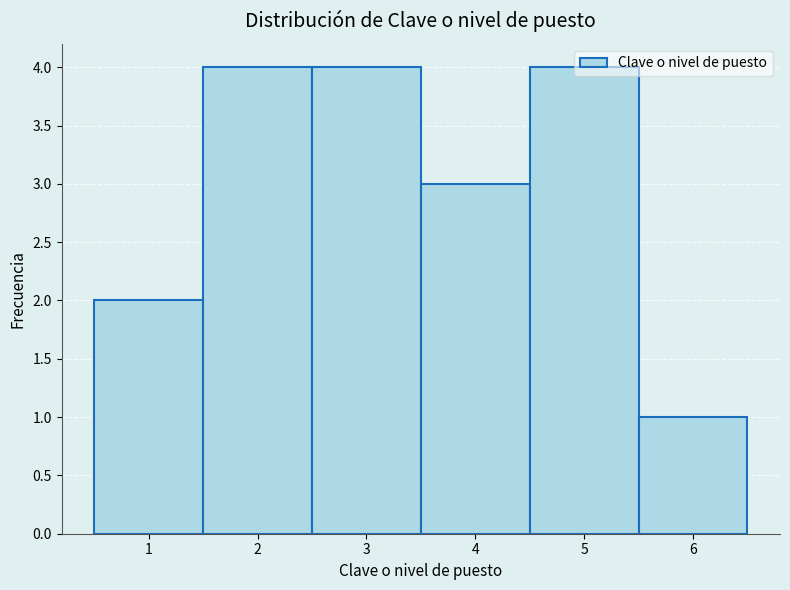

Reading left to right, transcribe this chart: for each bar, give the range it covers on the x-axis and its height. The values are not printed on the chart, so give them approximately, as read against the axis.

0.5 to 1.5: 2
1.5 to 2.5: 4
2.5 to 3.5: 4
3.5 to 4.5: 3
4.5 to 5.5: 4
5.5 to 6.5: 1